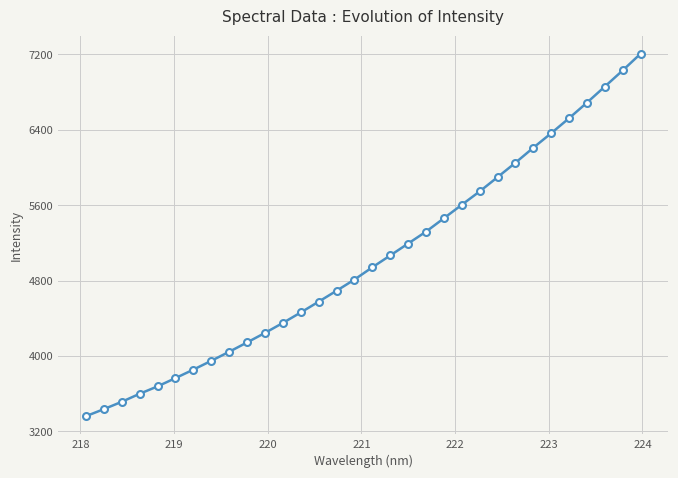

True or false: there are more than 2 points higher than both neighbors.

False